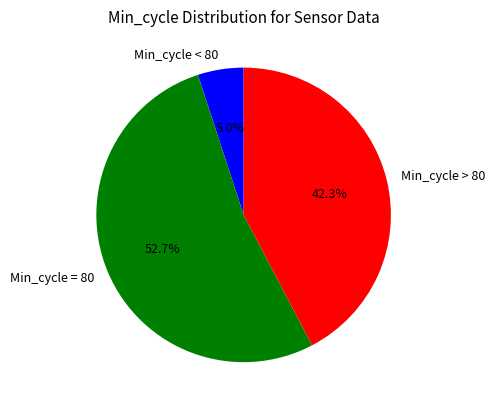

Does any single category account for the majority?

Yes